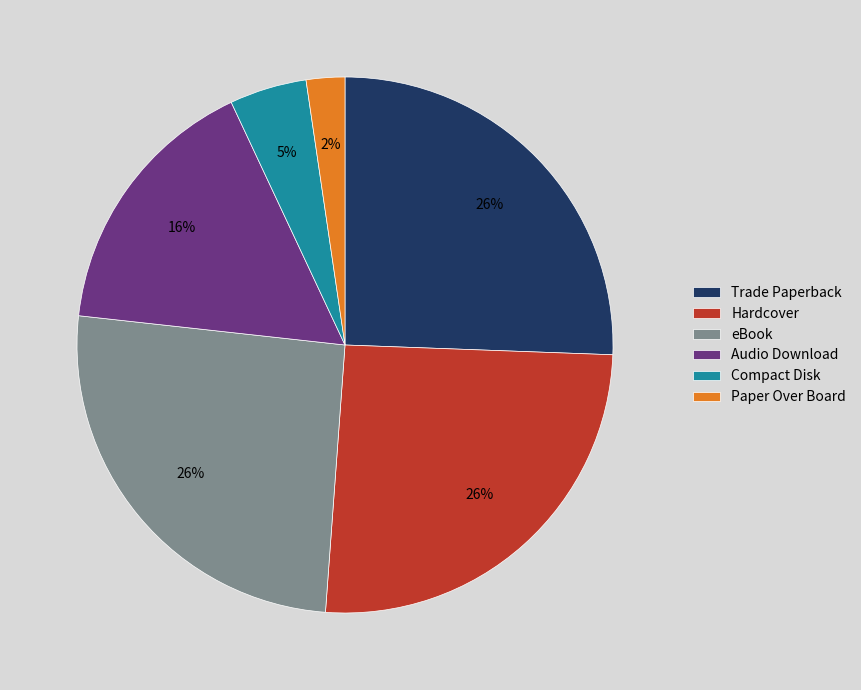

Is it true that Compact Disk is 5% of the pie?

True